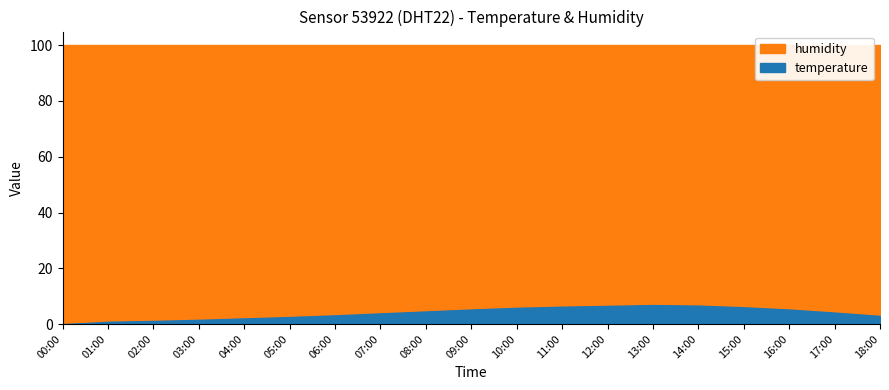

True or false: humidity has a value of 130.5 at 11:00.

False